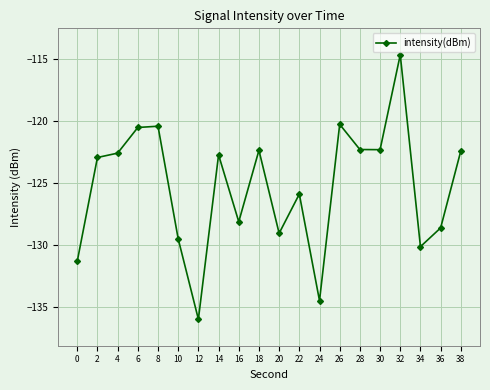

Is it true that the value at 20 is -40.3?

False